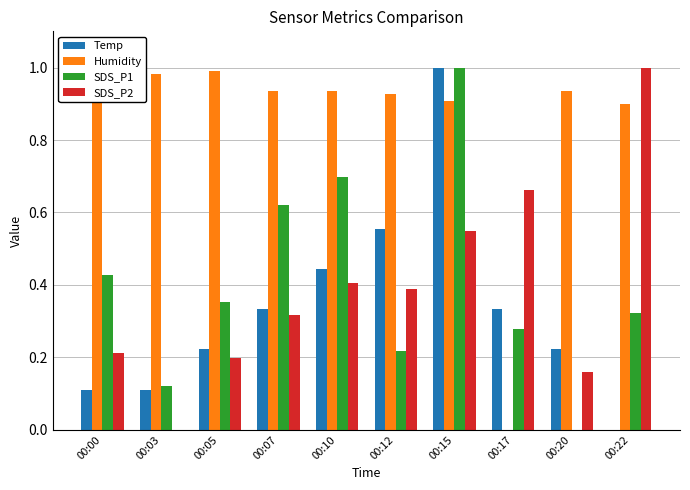

How many series are shown in this chart?

4